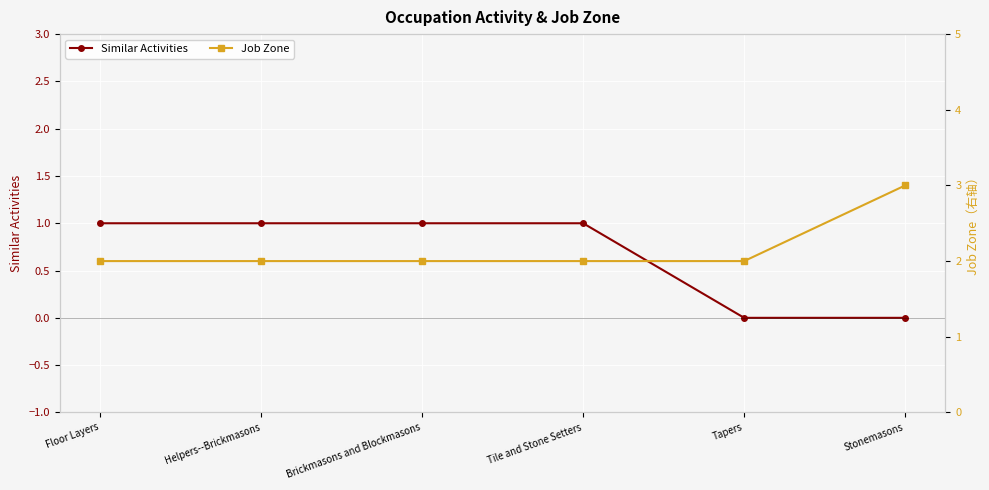

At which category does the chart reach its peak across all series?

Stonemasons